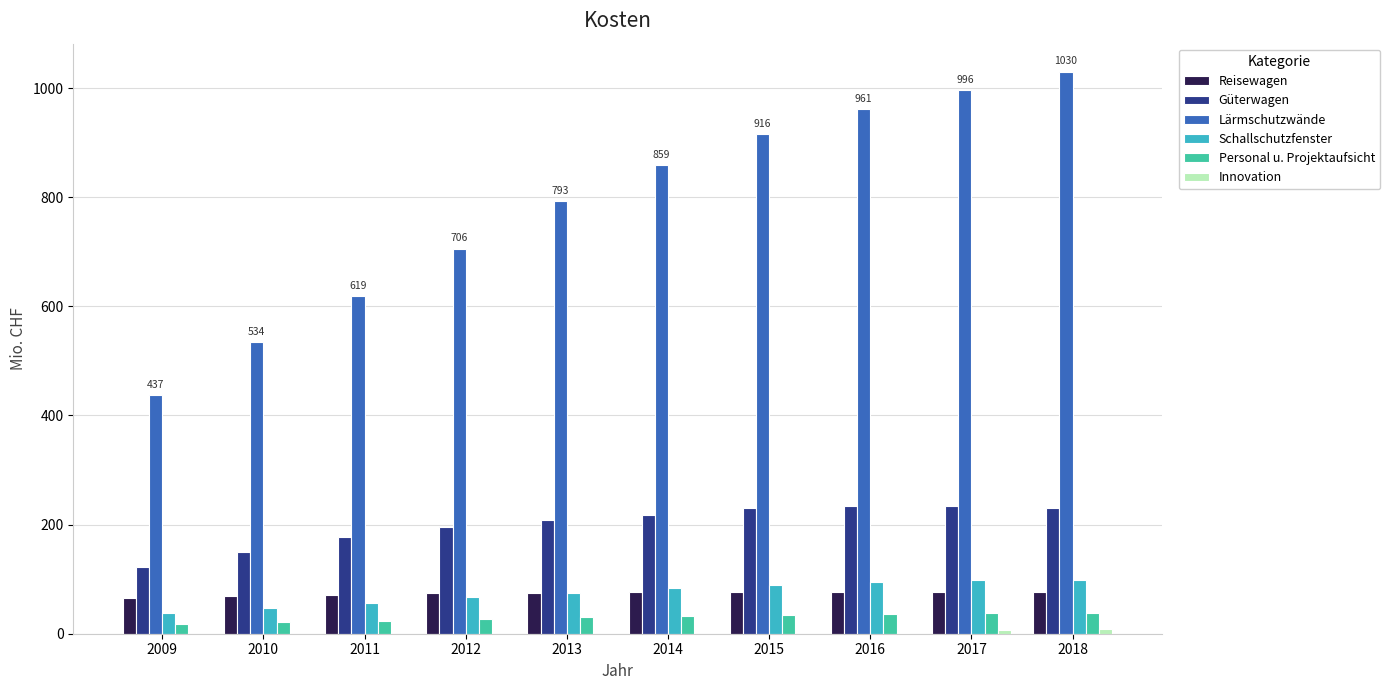

What is the greatest value displayed?

1030